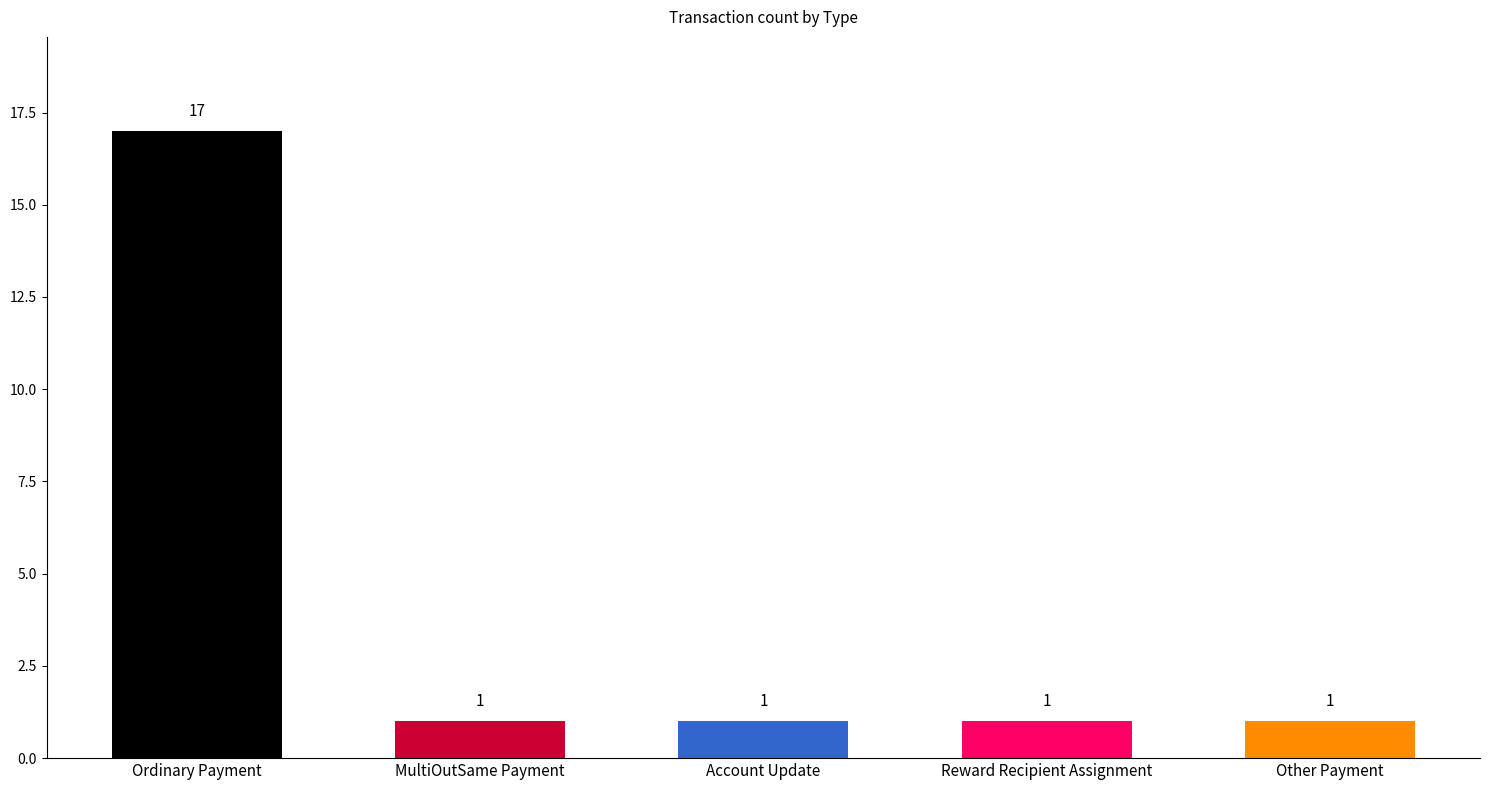

What is the label of the 4th bar from the right?

MultiOutSame Payment